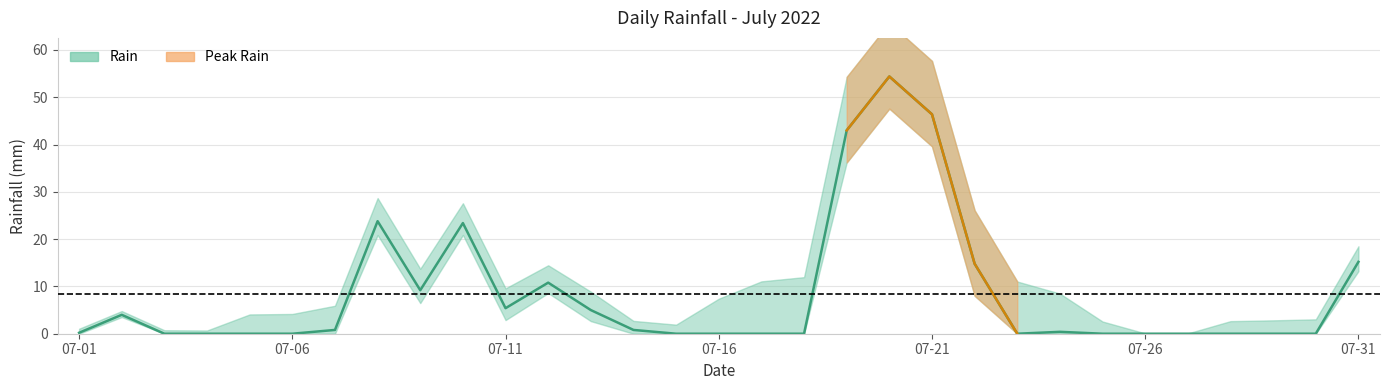

Count the number of values greater than 0.

16